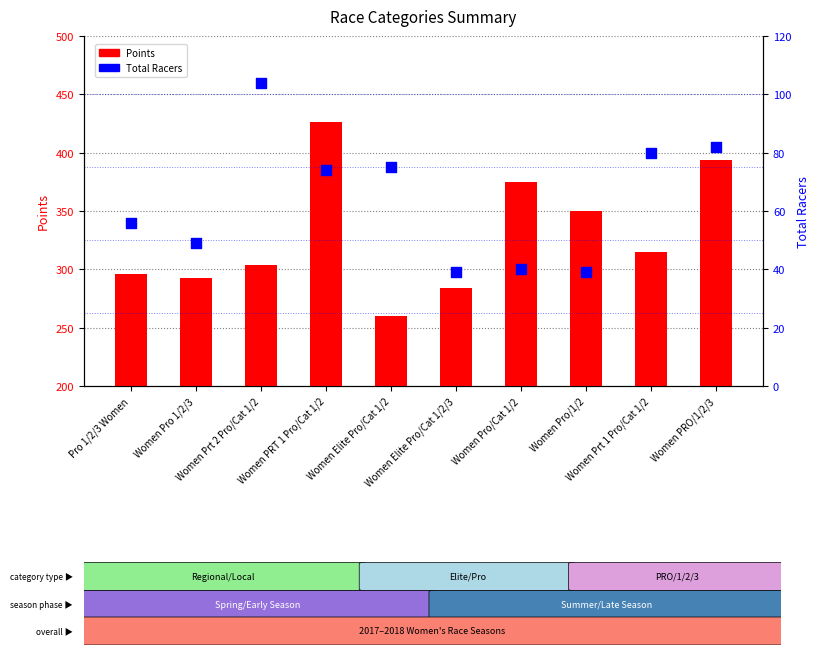

Which series contains the lowest Y value?

Total Racers